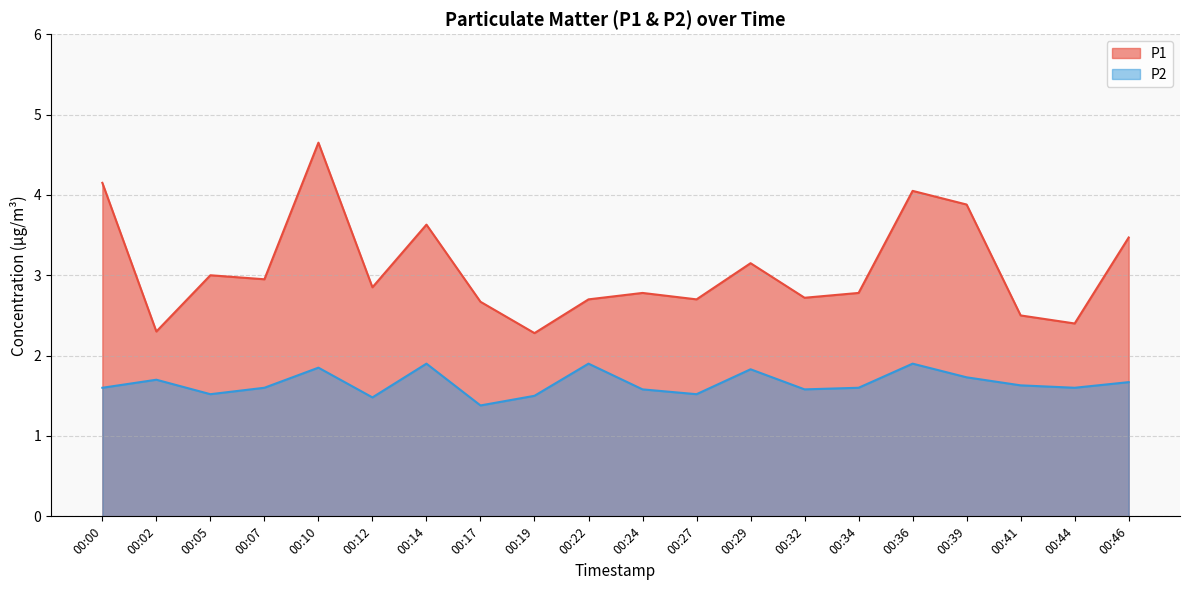

At which category does P1 reach its first local peak?

00:05